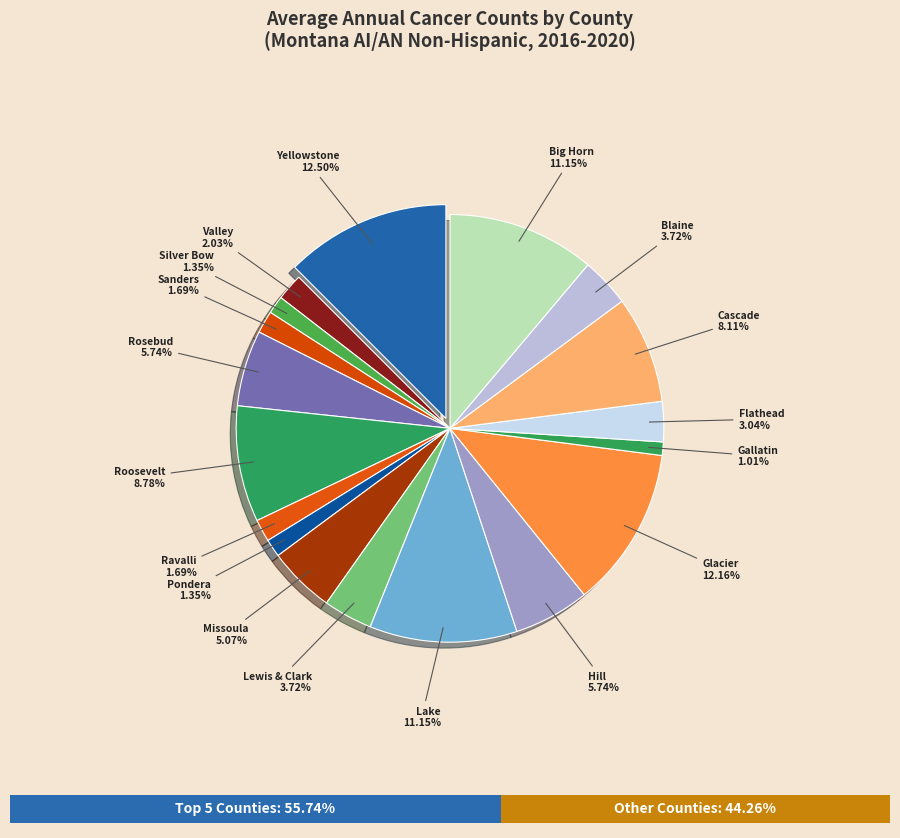

Which slice is the smallest?

Gallatin County